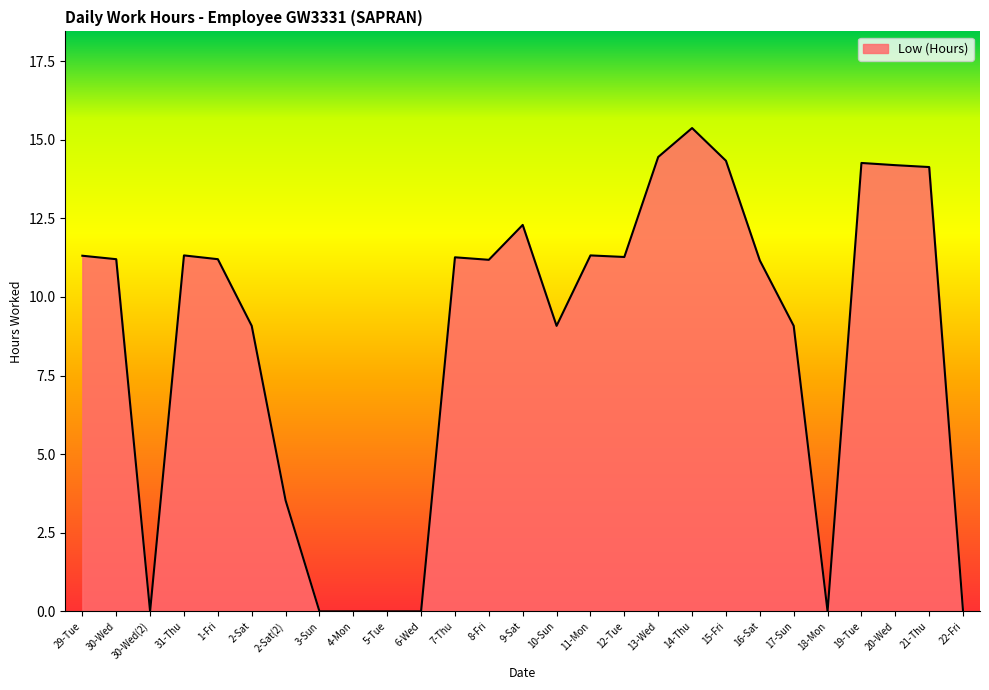

The chart shows a value of 4.1 at 20-Wed. True or false?

False